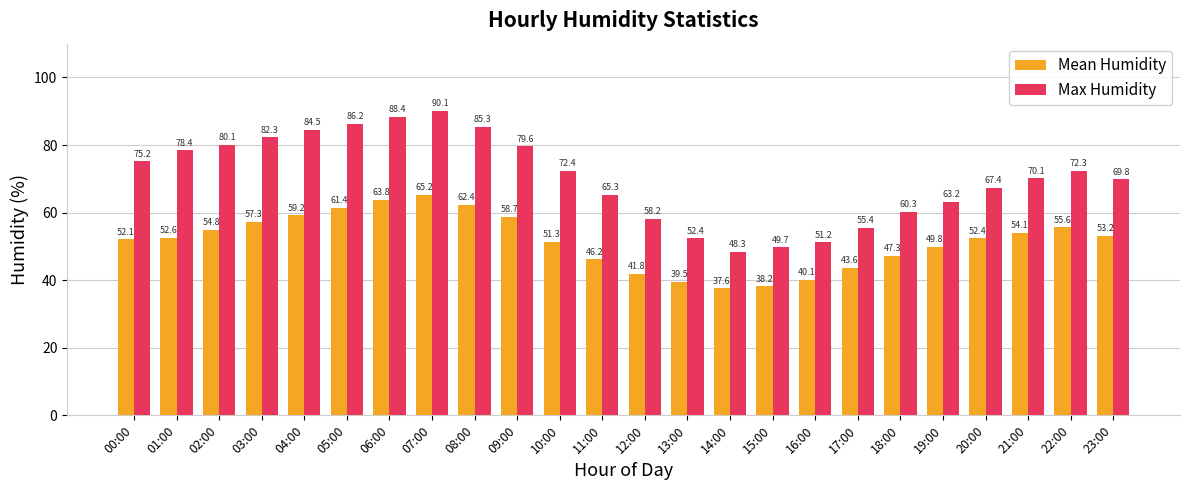

The Mean Humidity series shows 47.3 at 18:00. True or false?

True